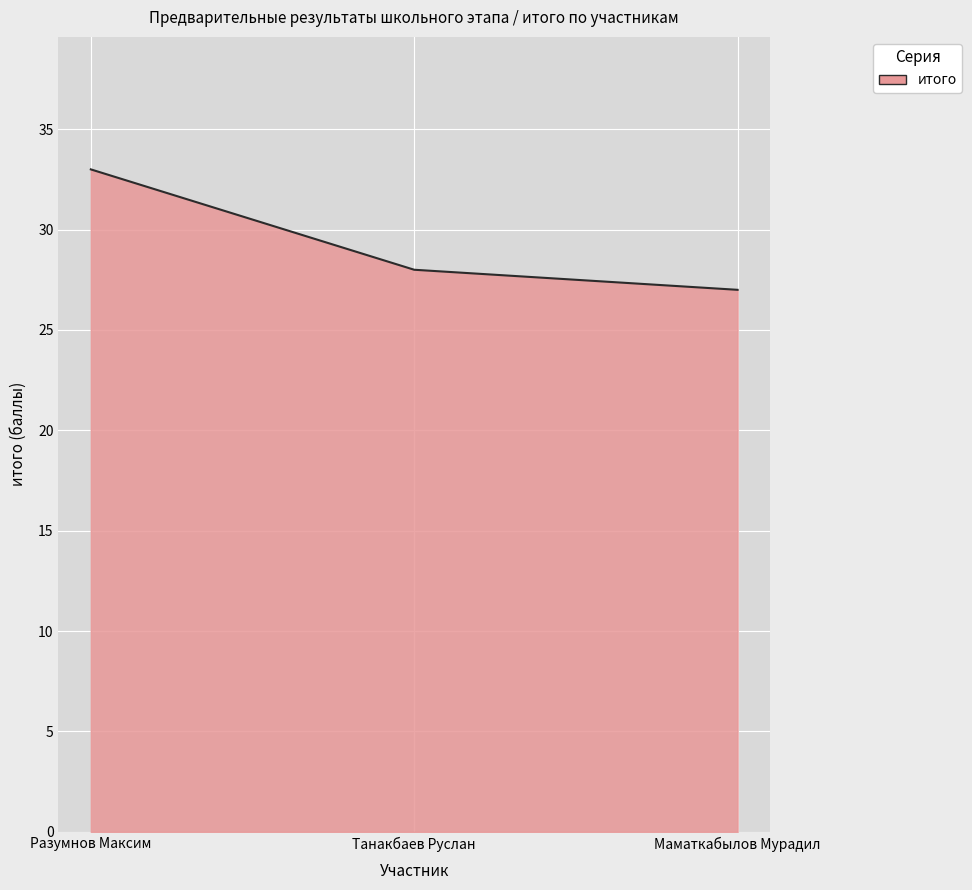

Rank the categories by value from highest to lowest.

Разумнов Максим, Танакбаев Руслан, Маматкабылов Мурадил